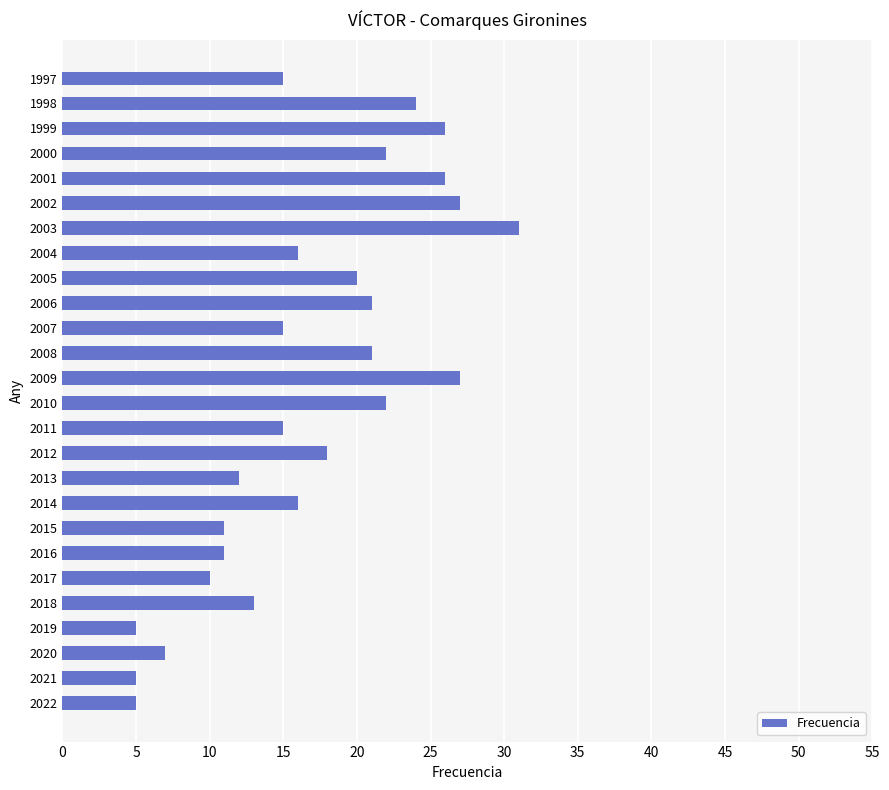

What is the ratio of the value at 2016 to the value at 2017?

1.1